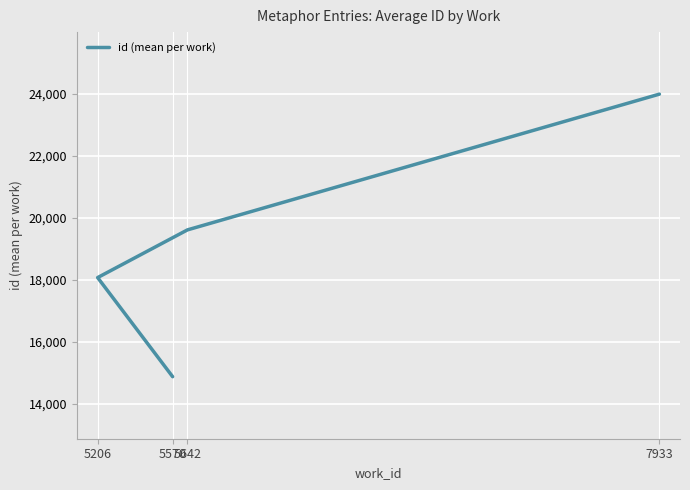

What is the change in value from 5570 to 7933?

+9111